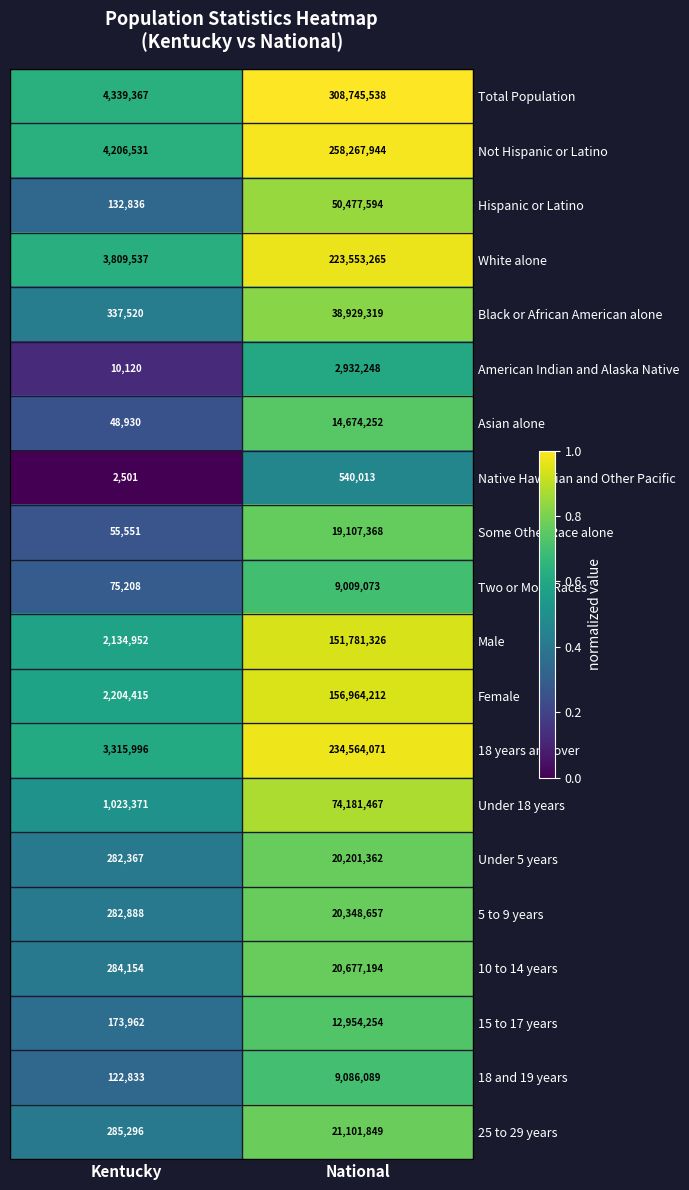

At which category is the sum across all series the highest?

National